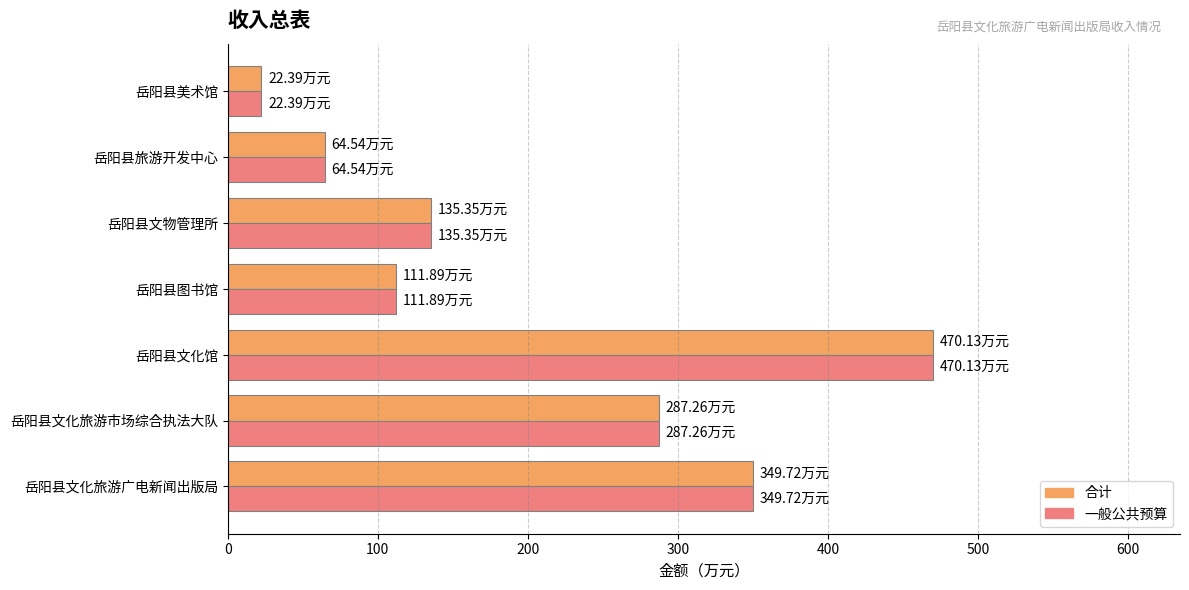

Where is 一般公共预算 nearest to the value 246?

岳阳县文化旅游市场综合执法大队